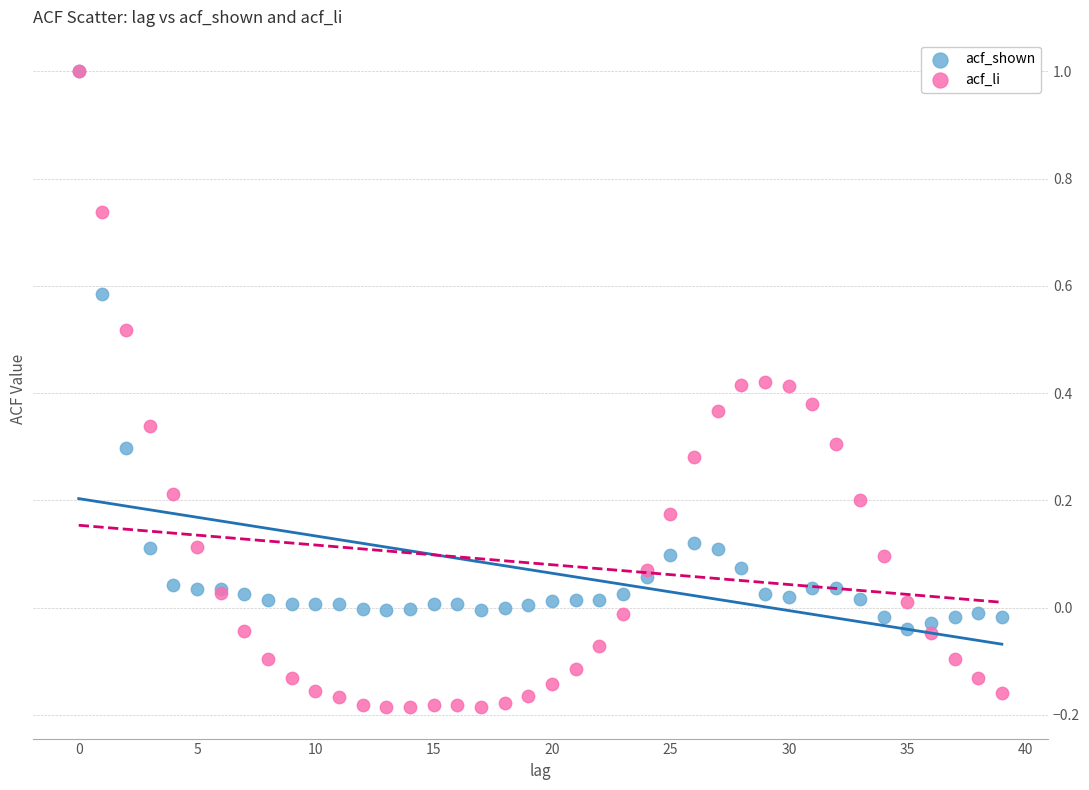

Which series has the widest spread of Y values?

acf_li